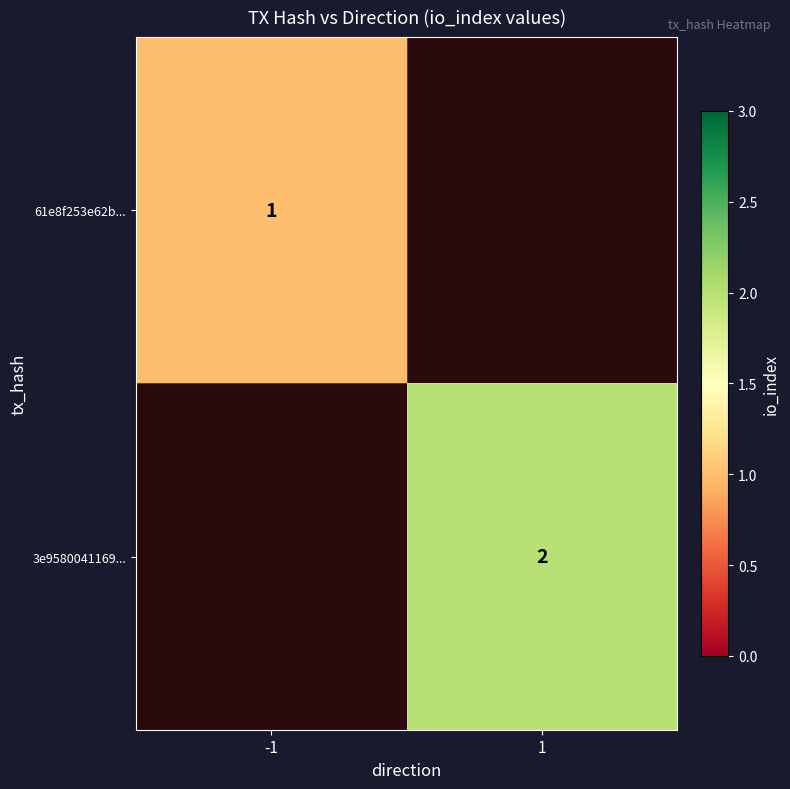

What is the minimum value shown in the chart?

1.0